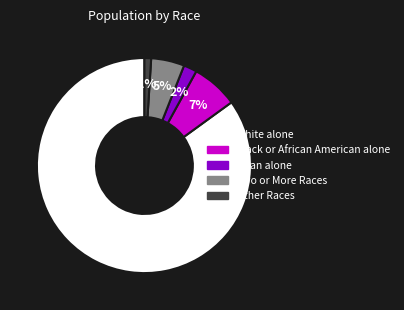

Is the sum of Asian alone and Two or More Races greater than half?

No